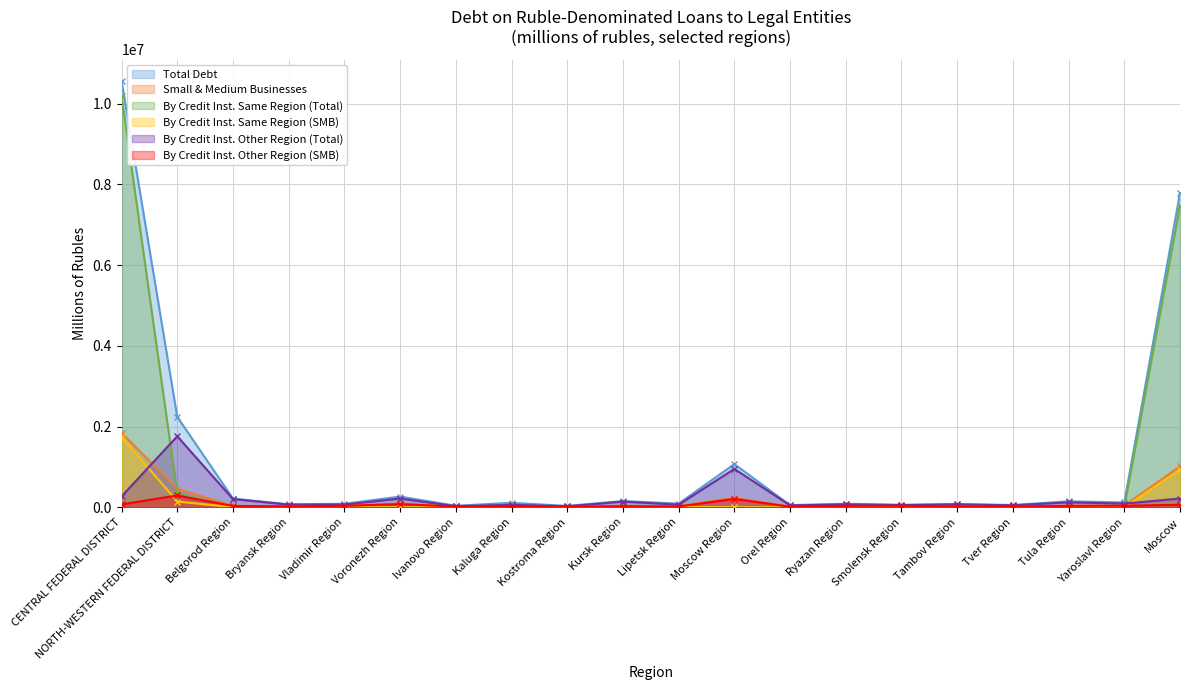

Rank the categories by Total Debt value from lowest to highest.

Kostroma Region, Ivanovo Region, Orel Region, Tver Region, Smolensk Region, Bryansk Region, Tambov Region, Vladimir Region, Ryazan Region, Lipetsk Region, Kaluga Region, Yaroslavl Region, Tula Region, Kursk Region, Belgorod Region, Voronezh Region, Moscow Region, NORTH-WESTERN FEDERAL DISTRICT, Moscow, CENTRAL FEDERAL DISTRICT